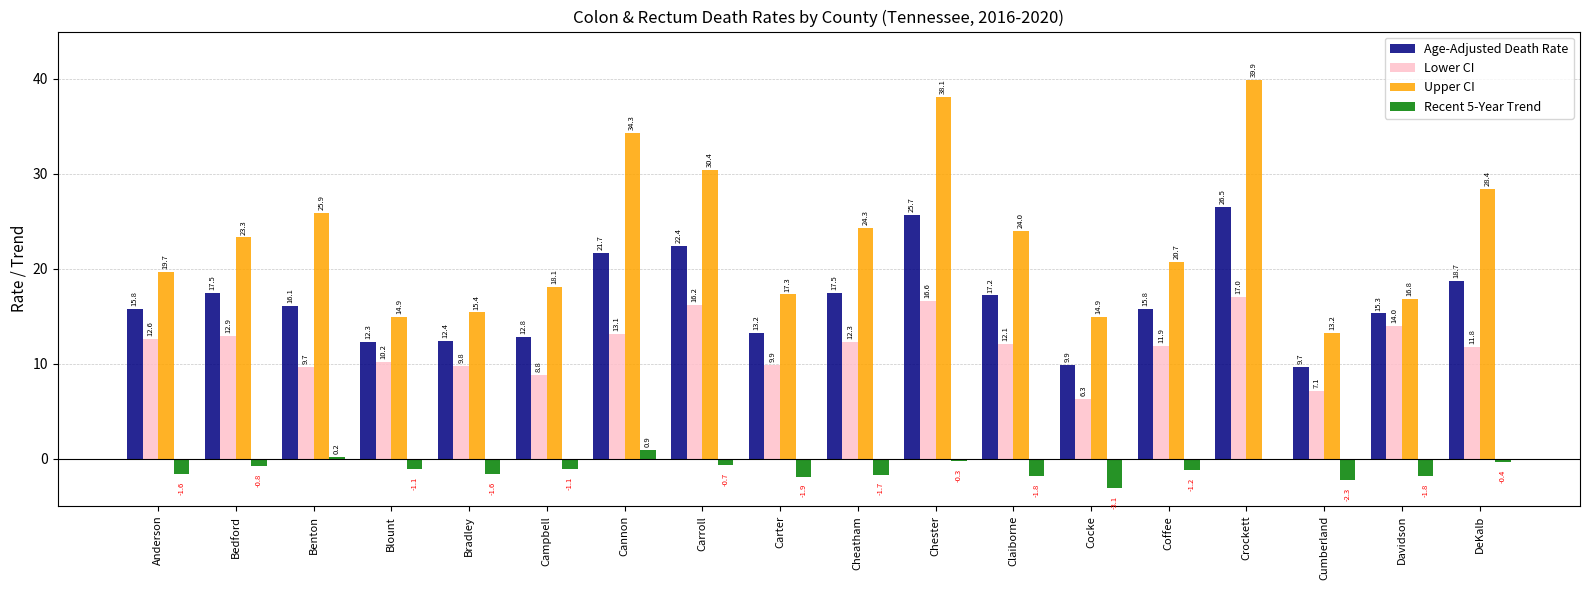

Which category has the highest value across all series?

Crockett